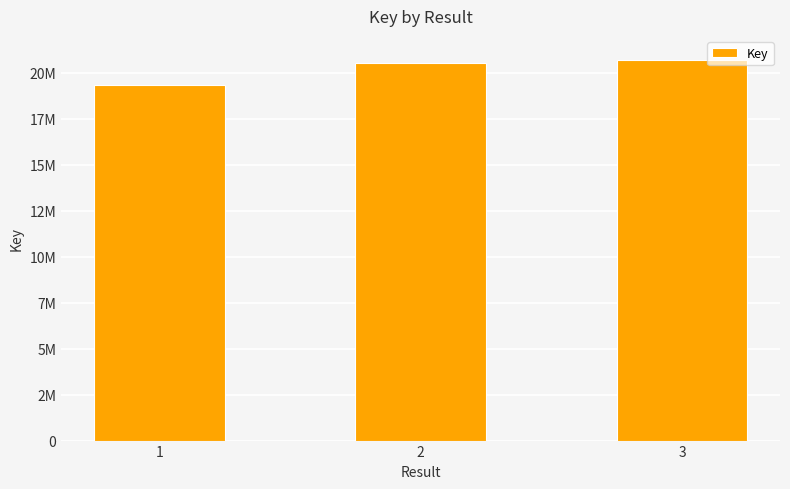

What is the sum of all values?

60563128